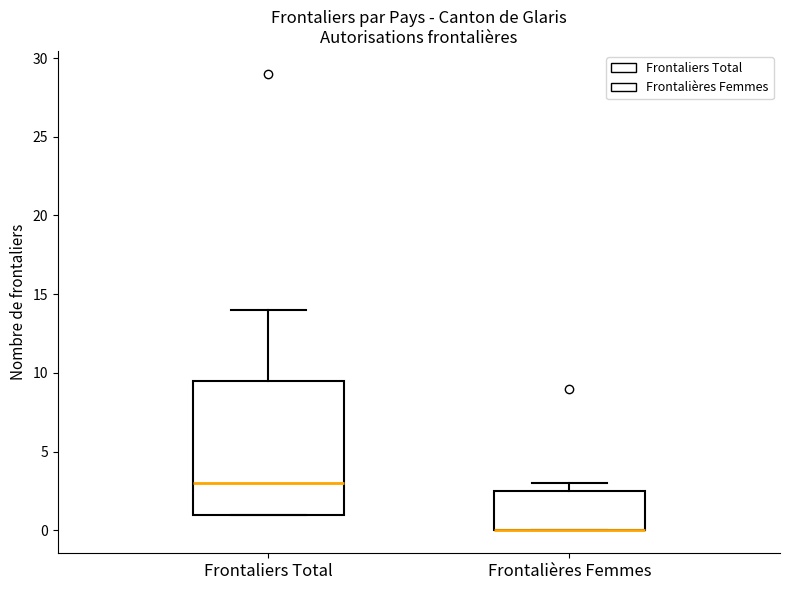

Reading left to right, transcribe this box plot: for each box, give where its median line is, the range the box spans, and where its two whiskers end, as read against the y-axis. The values are not printed on the chart, so give them approximately, as read against the axis.

Frontaliers Total: median 3.0, box 1.0 to 9.5, whiskers 1.0 to 14.0
Frontalières Femmes: median 0.0 (drawn on the box's lower edge), box 0.0 to 2.5, whiskers 0.0 to 3.0